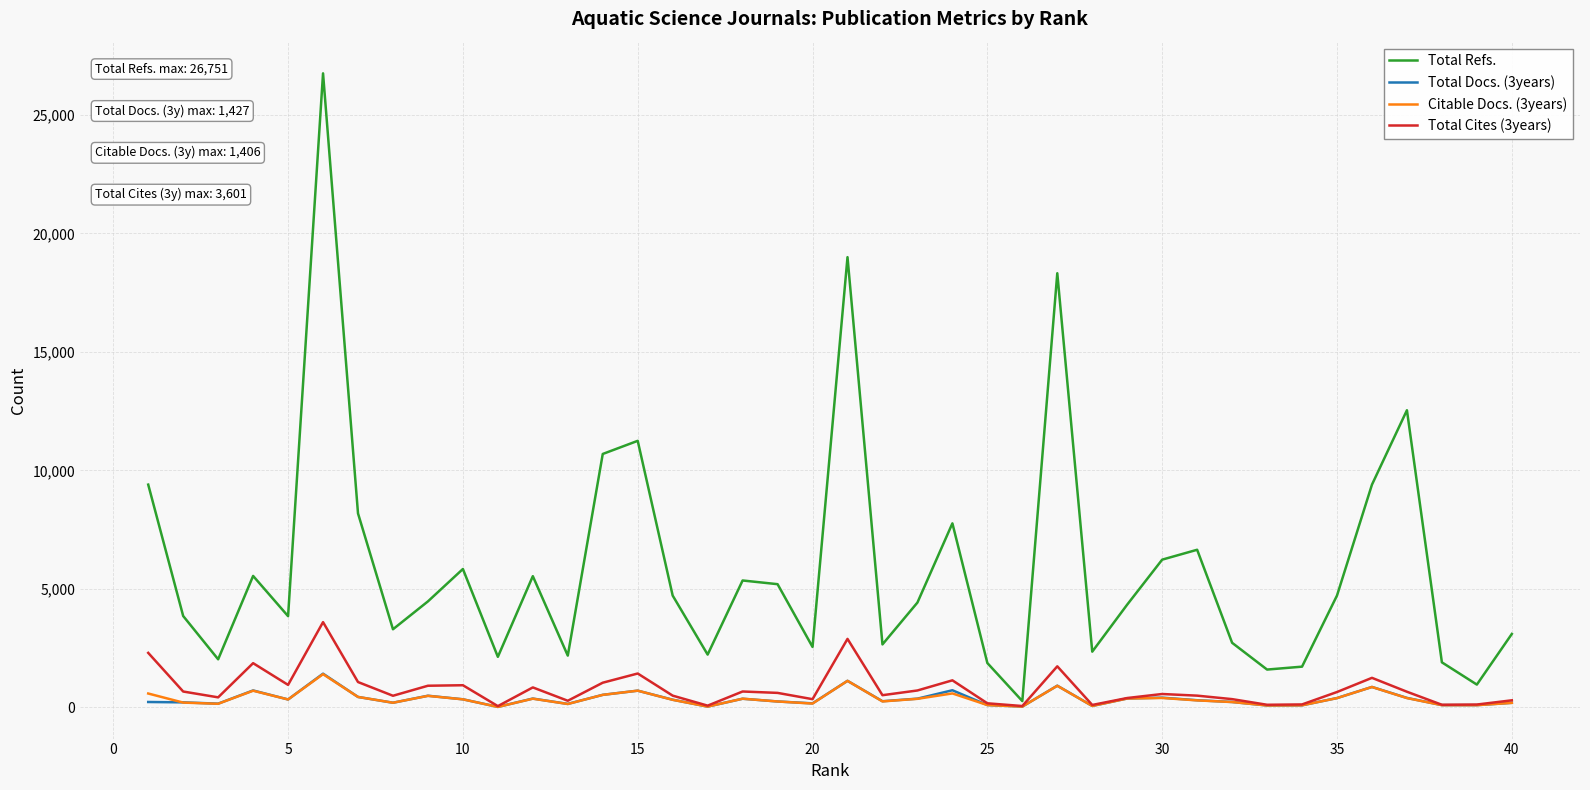

Which series has the widest spread of values?

Total Refs.